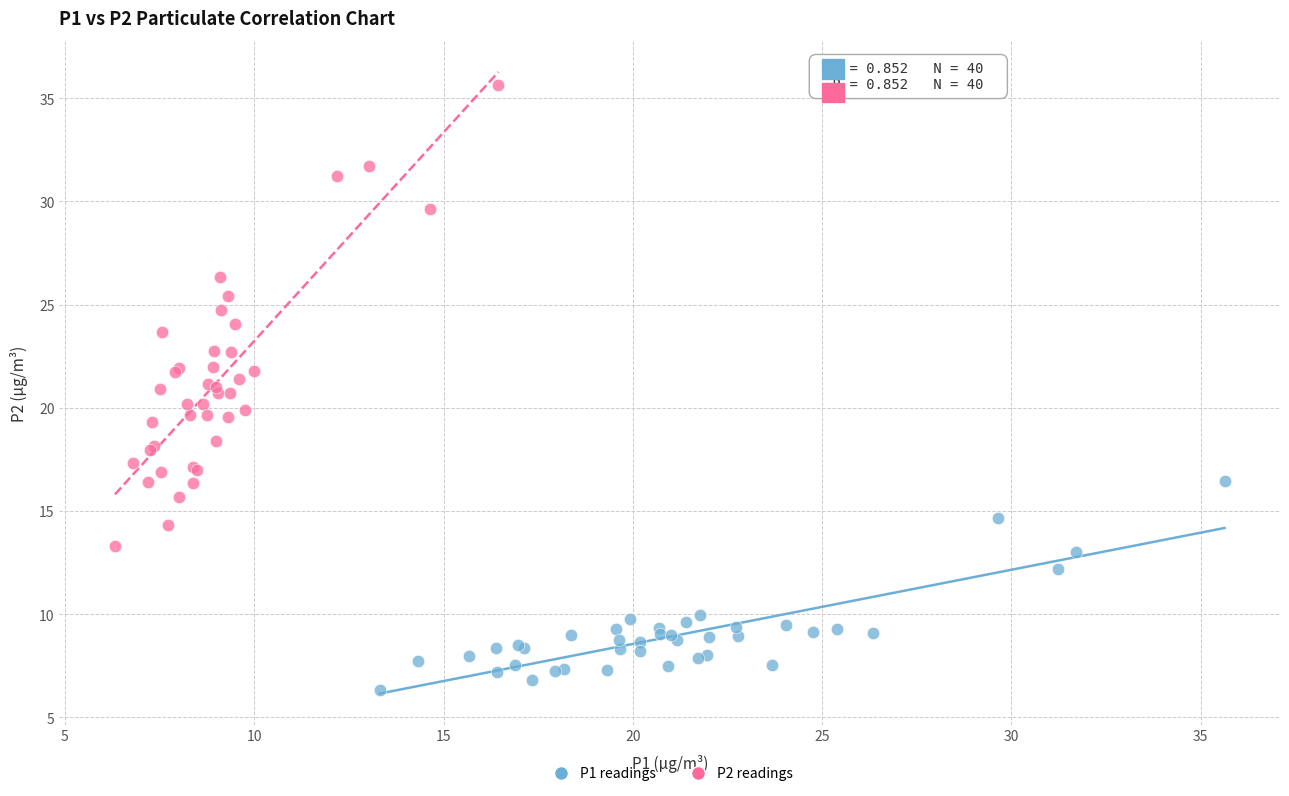

Which series reaches the maximum Y coordinate?

P2 readings